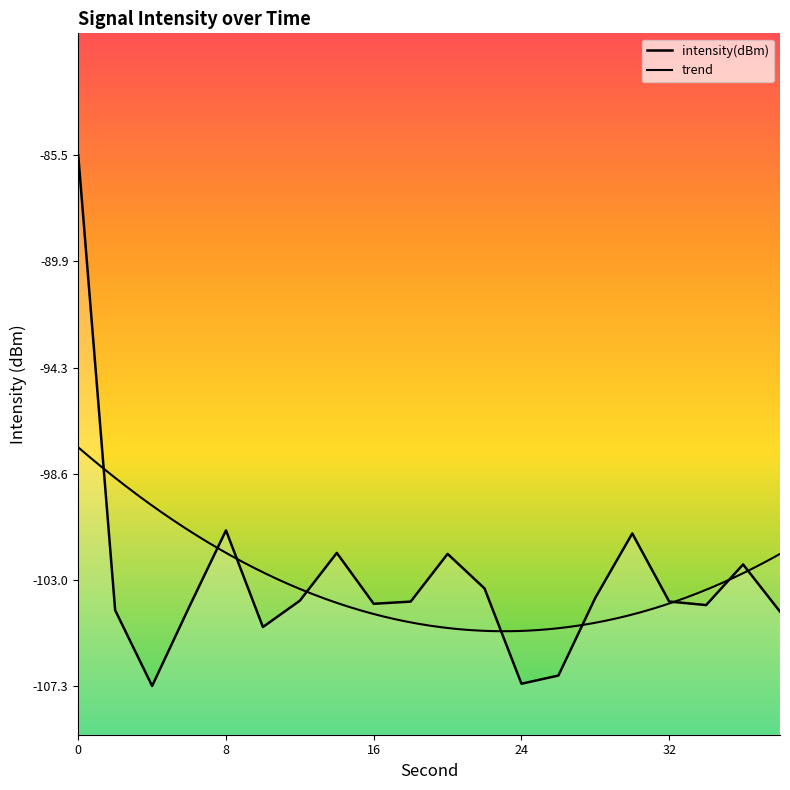

Reading left to right, extract all data points from this chart.

-85.5	-104.2	-107.3	-104.1	-100.9	-104.9	-103.8	-101.9	-103.9	-103.9	-101.9	-103.3	-107.2	-106.9	-103.7	-101.1	-103.9	-104.0	-102.3	-104.3